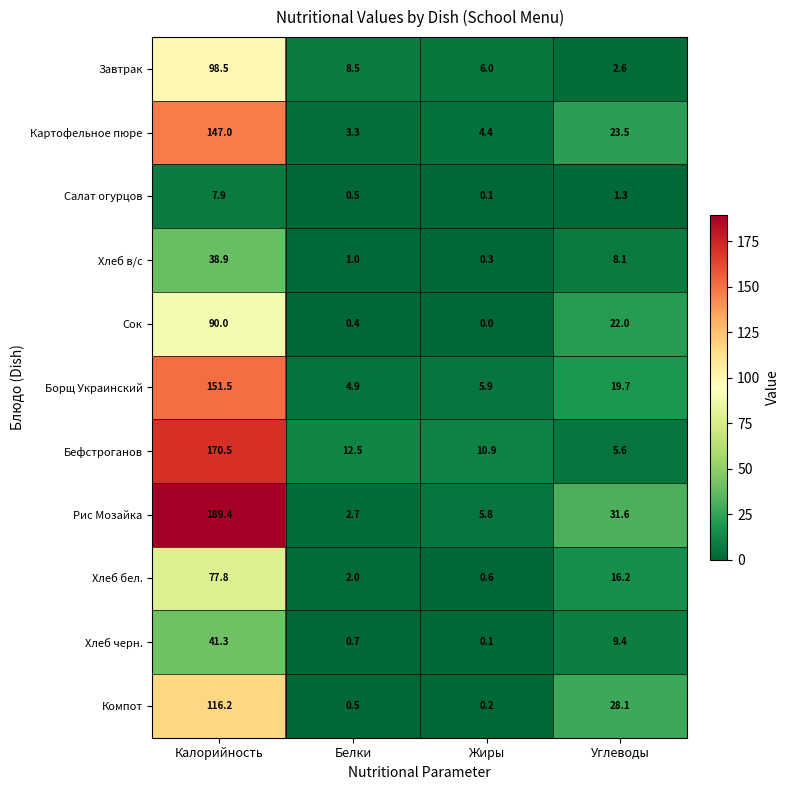

At how many categories does at least one series exceed 99?

1